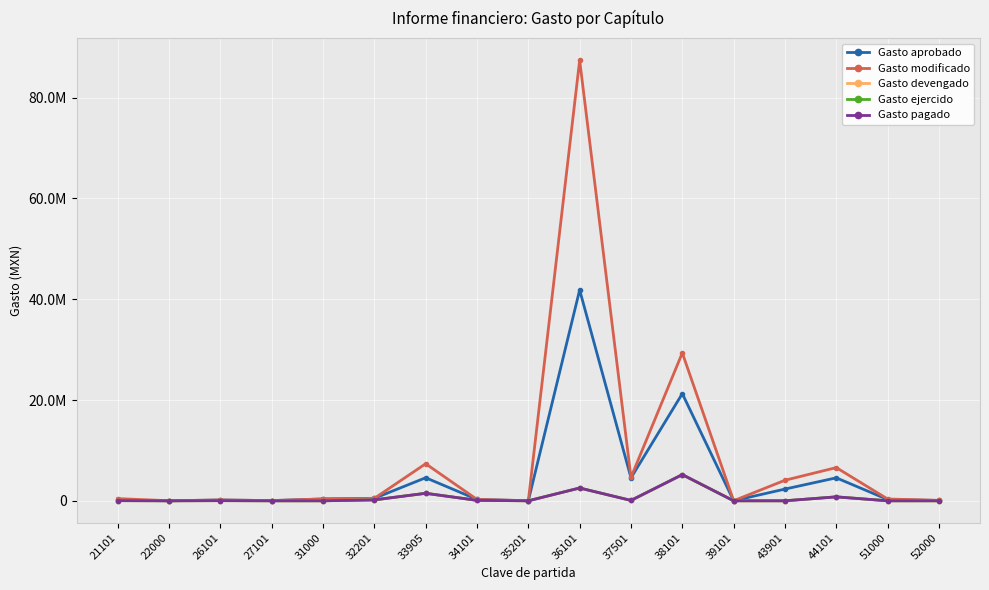

What is the average value of the Gasto ejercido series?

612066